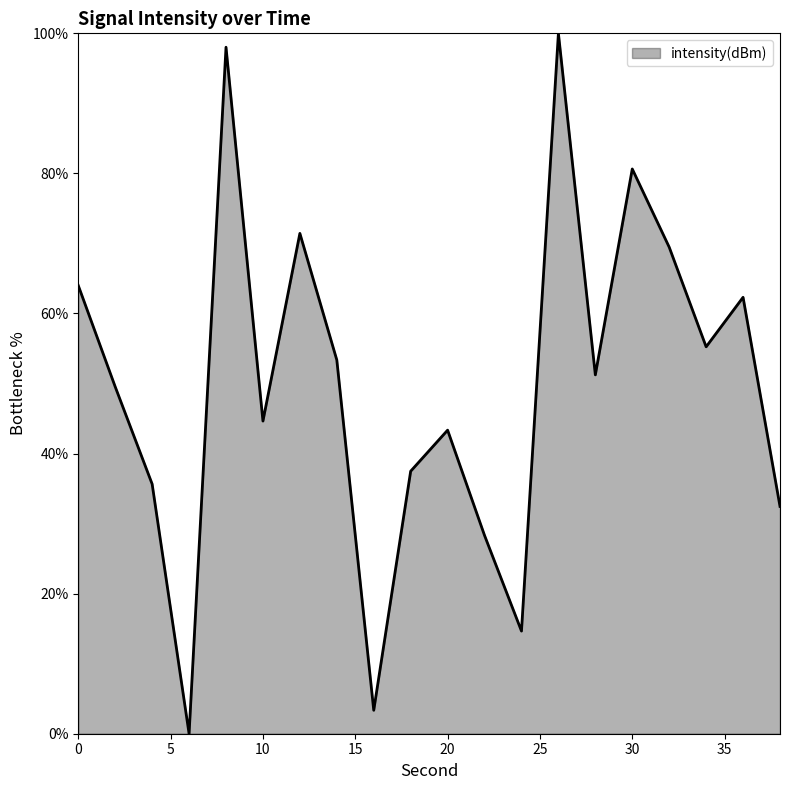

What is the difference between the maximum and minimum values?

100.0